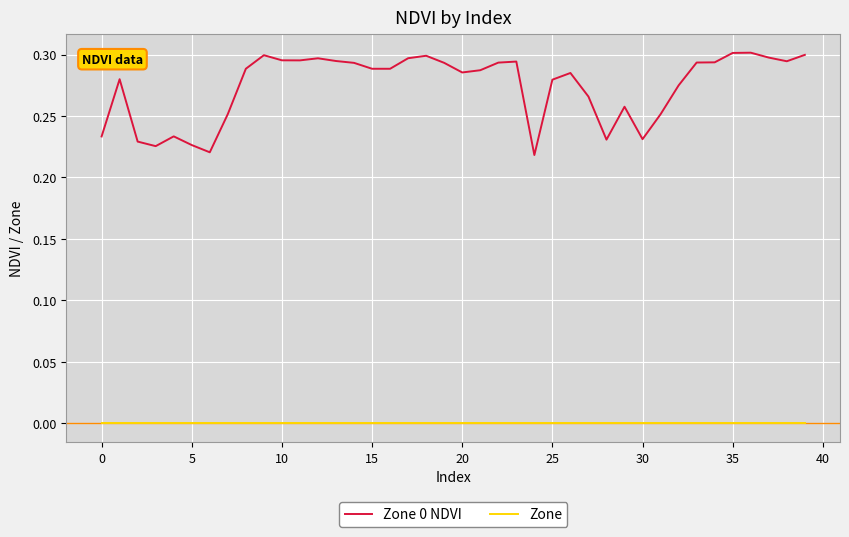

Which series has the widest spread of values?

Zone 0 NDVI